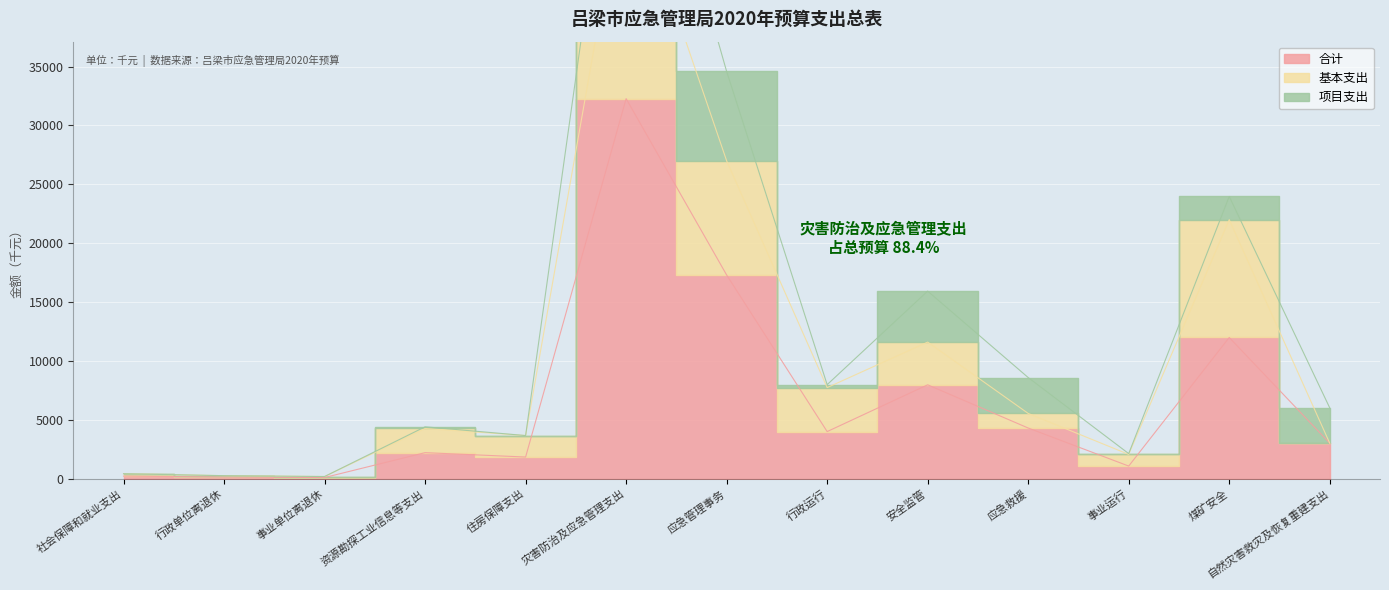

What is the highest value of the 合计 series?

32269.4